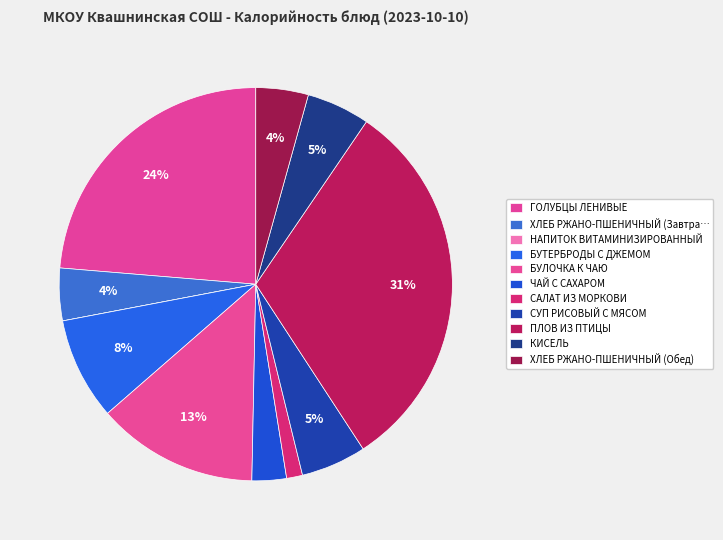

What is the change in value from БУТЕРБРОДЫ С ДЖЕМОМ to БУЛОЧКА К ЧАЮ?

+115